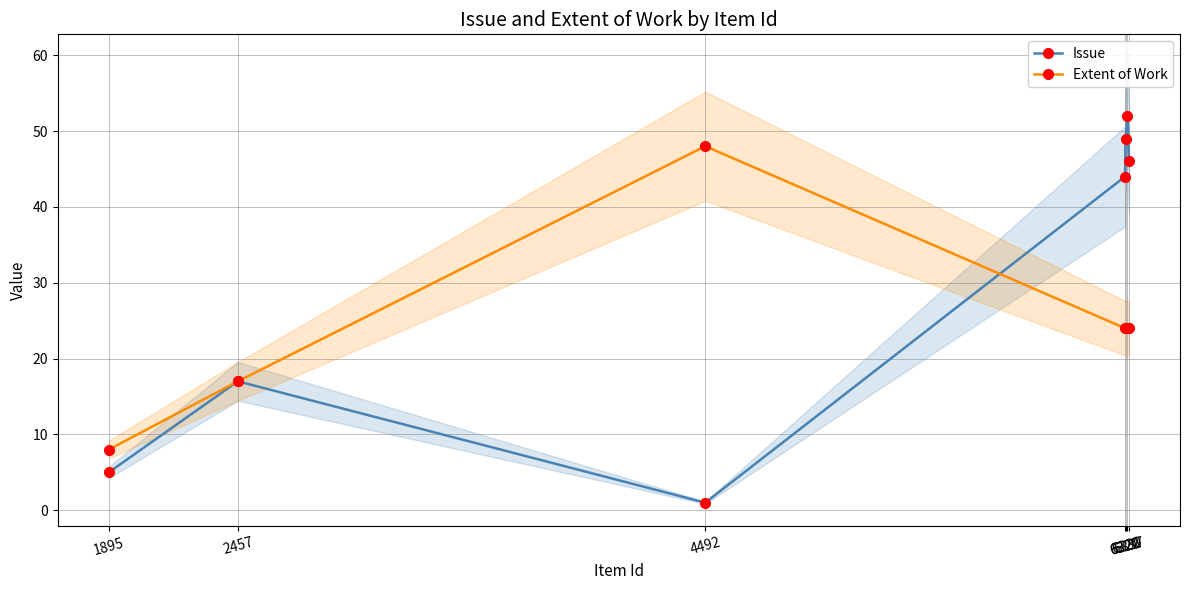

How many data points in Issue are less than 44?

3